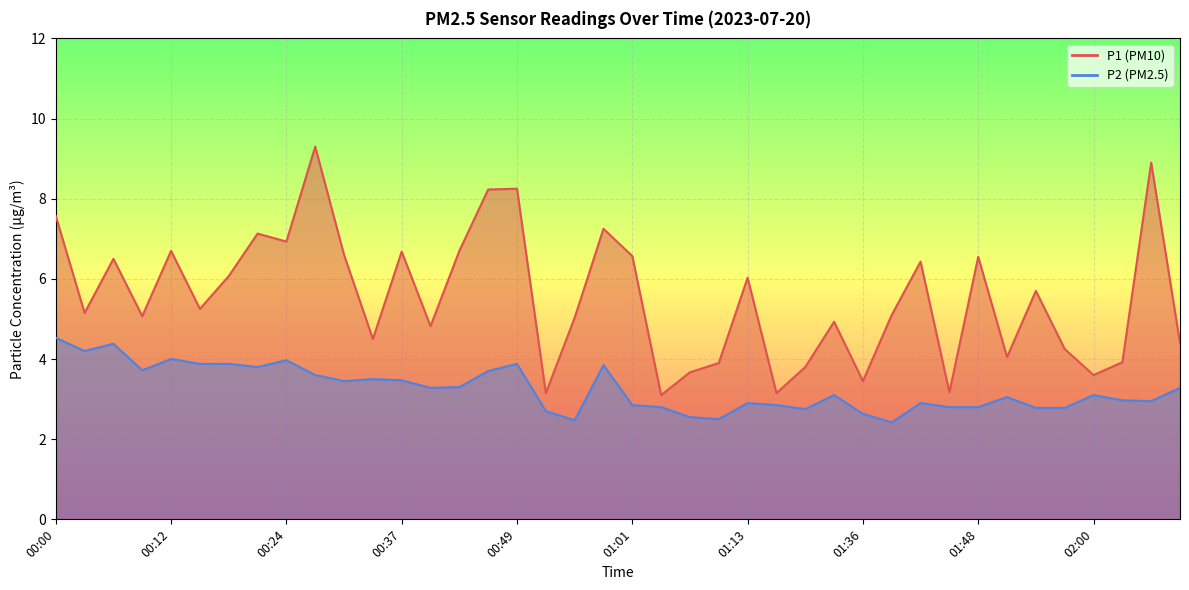

True or false: P1 and P2 cross at least once.

False